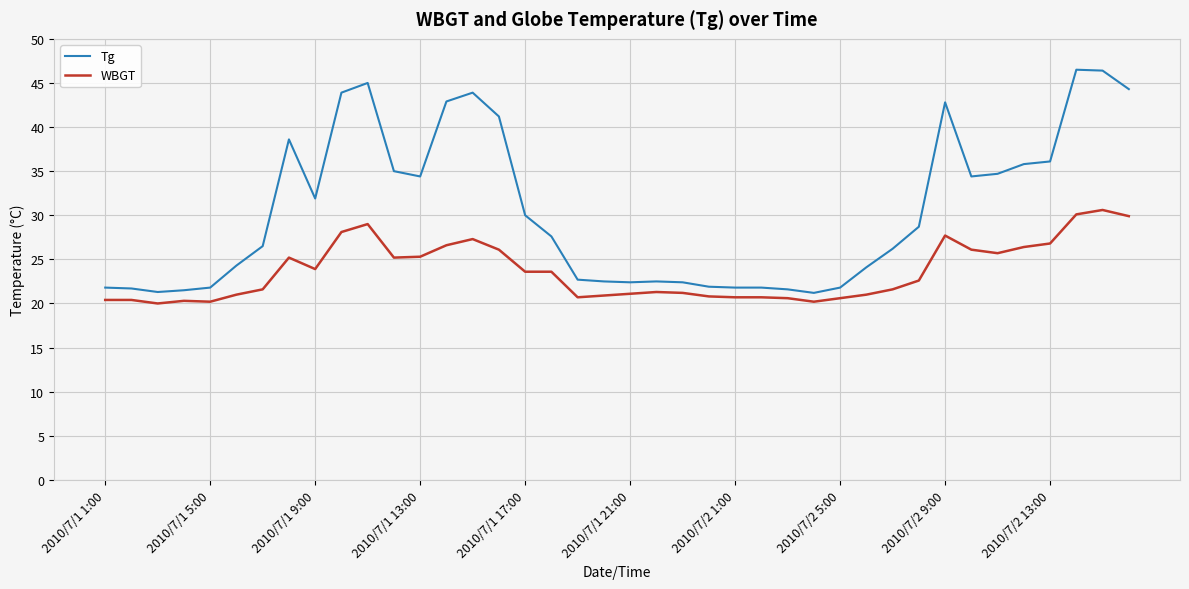

True or false: WBGT and Tg cross at least once.

False